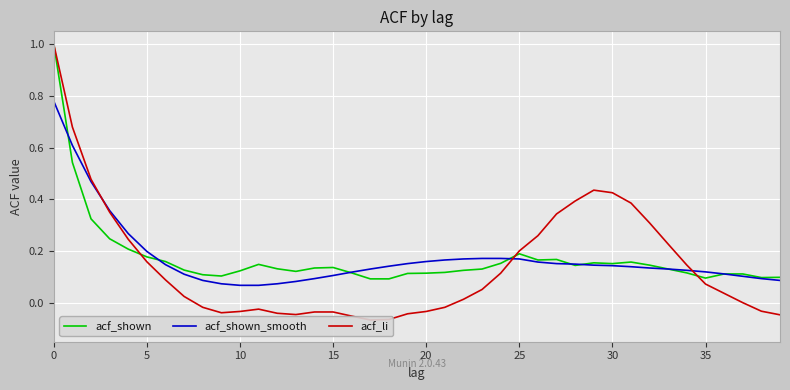

How many data points does each series have?

40